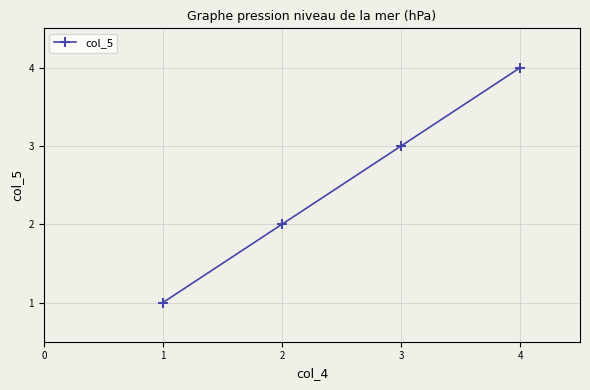

How many values are below 3?

2